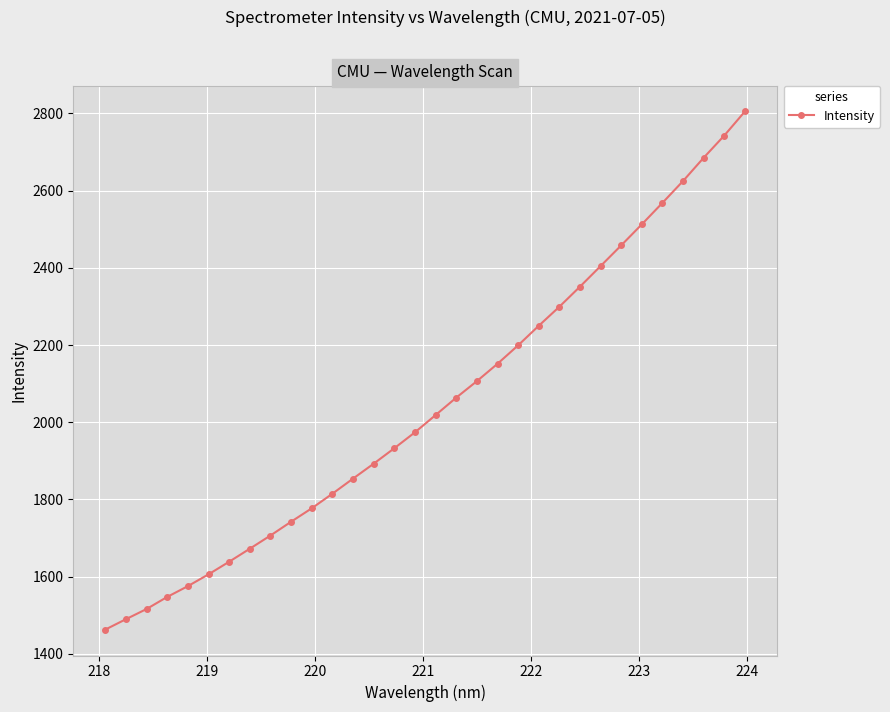

What is the value of the 4th point from the left?

1547.6